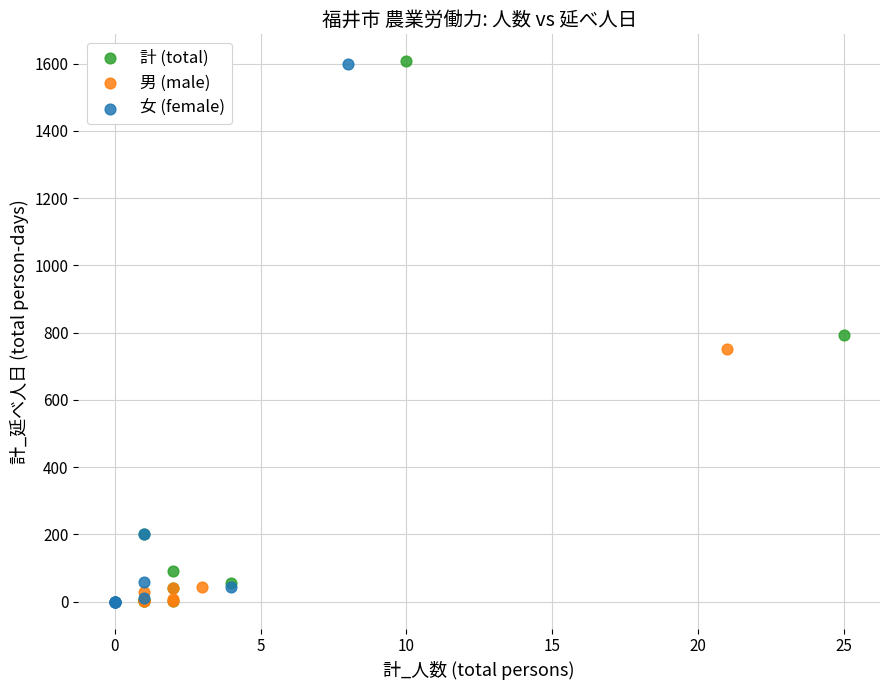

Which series has the largest Y range (max minus min)?

計 (total)